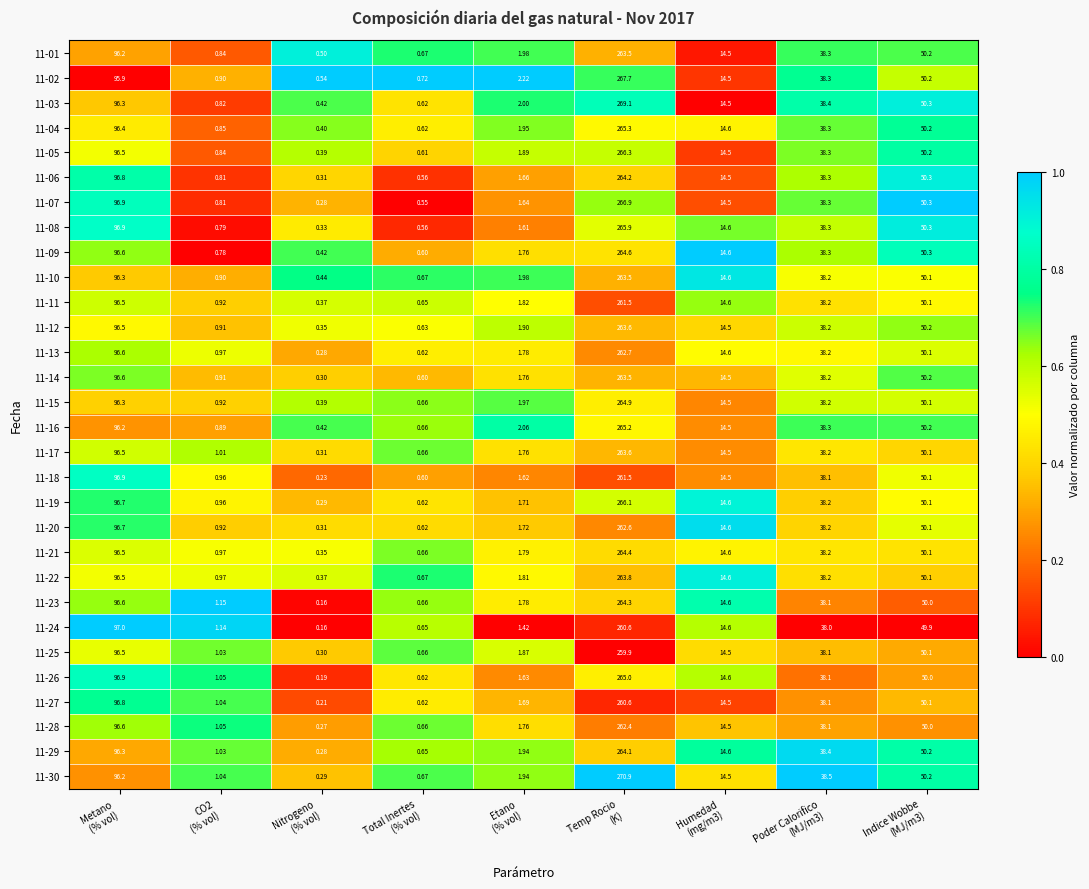

At how many categories does at least one series exceed 0?

9